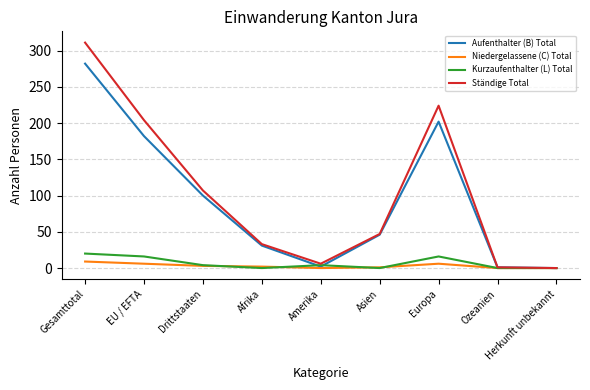

True or false: Aufenthalter (B) Total has a value of 1 at Ozeanien.

True